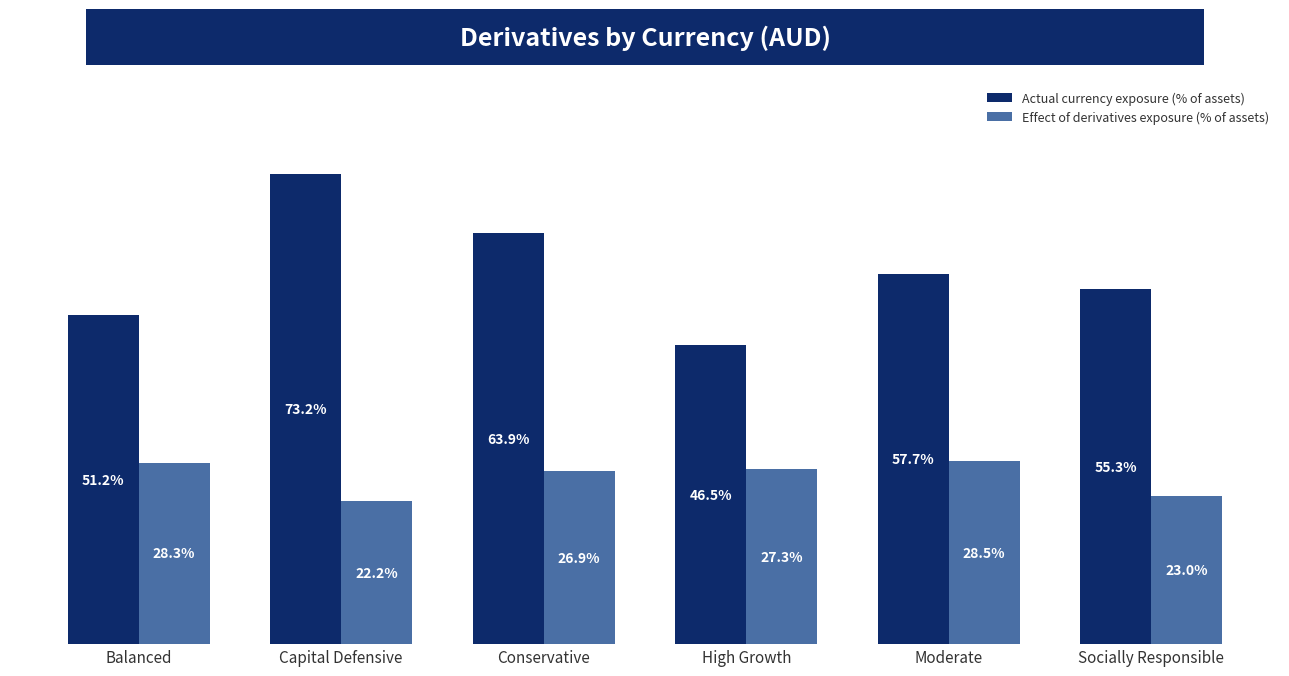

What are all the series names shown in the legend?

Actual currency exposure (% of assets), Effect of derivatives exposure (% of assets)